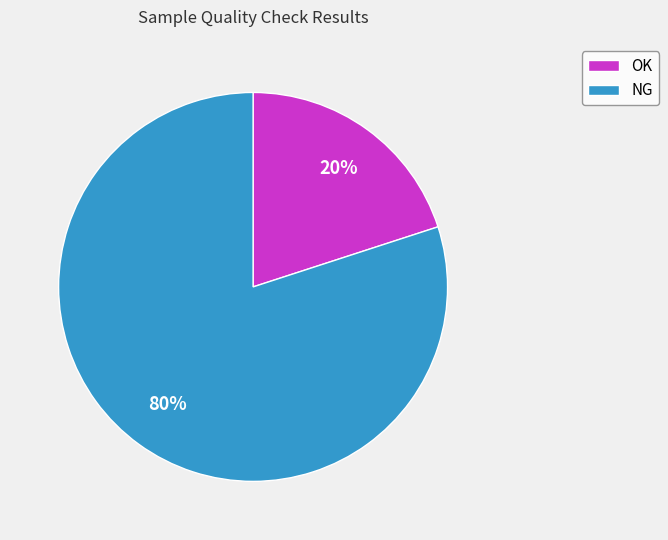

Is it true that NG is 80% of the pie?

True